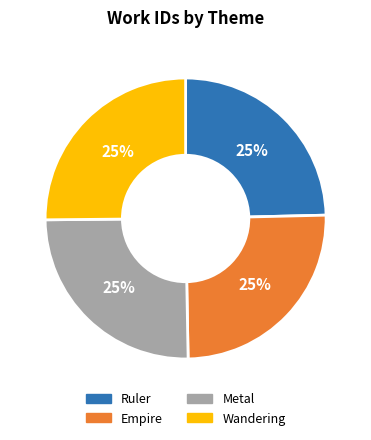

Count the number of slices in the pie.

4